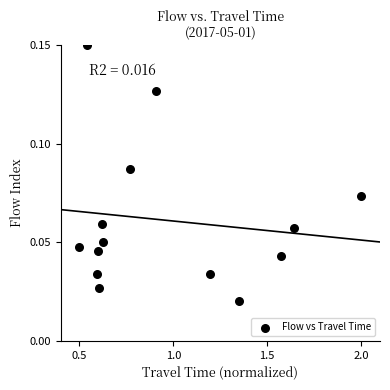

What is the range of X values (max minus min)?

1.5